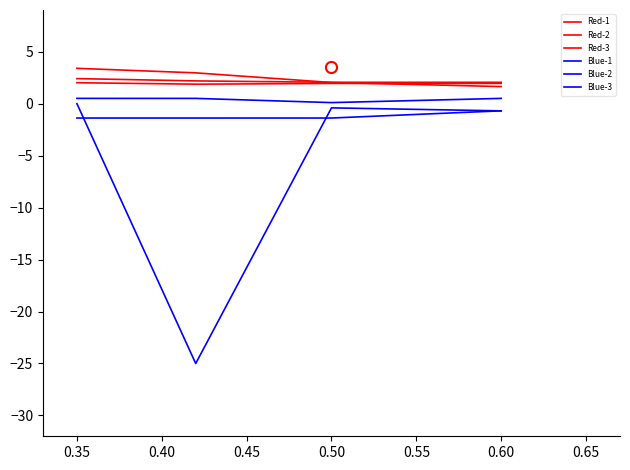

Which series has the largest range (max minus min)?

Blue-2